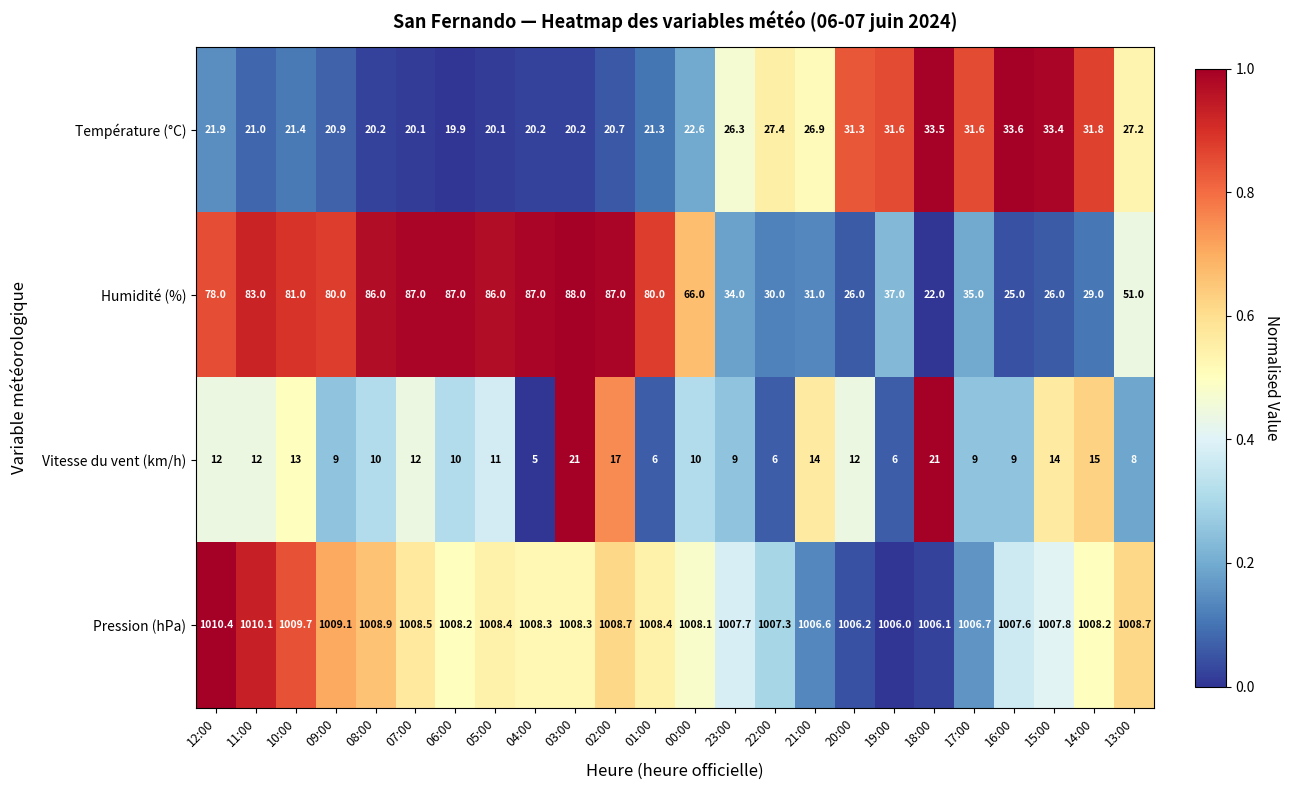

Where is Vitesse du vent (km/h) nearest to the value 13?

10:00